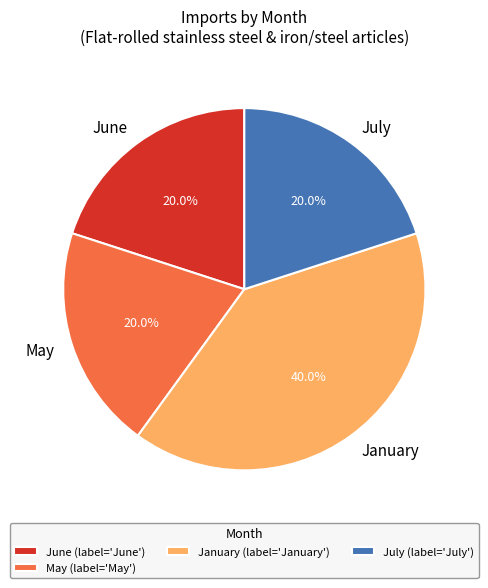

Does any single category account for the majority?

No